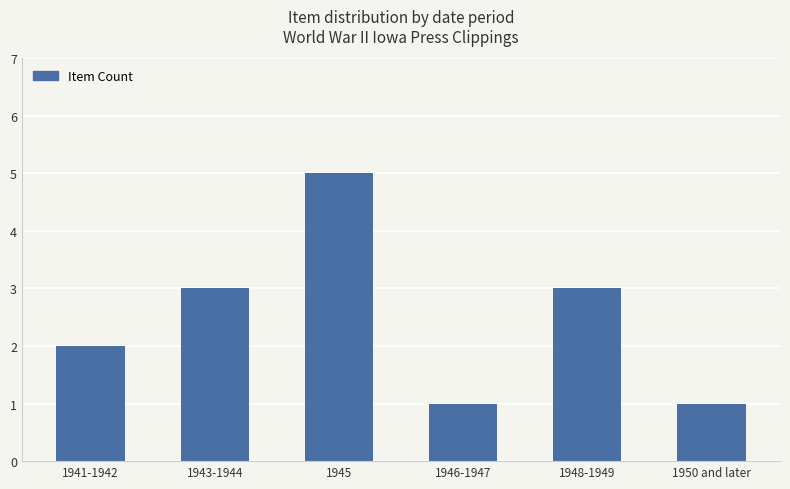

Is it true that the value at 1943-1944 is 3?

True